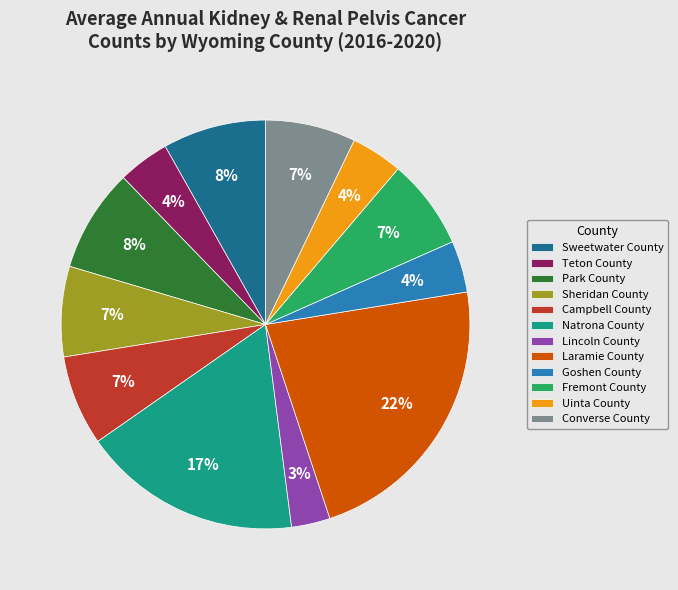

What is the largest slice in the pie chart?

Laramie County